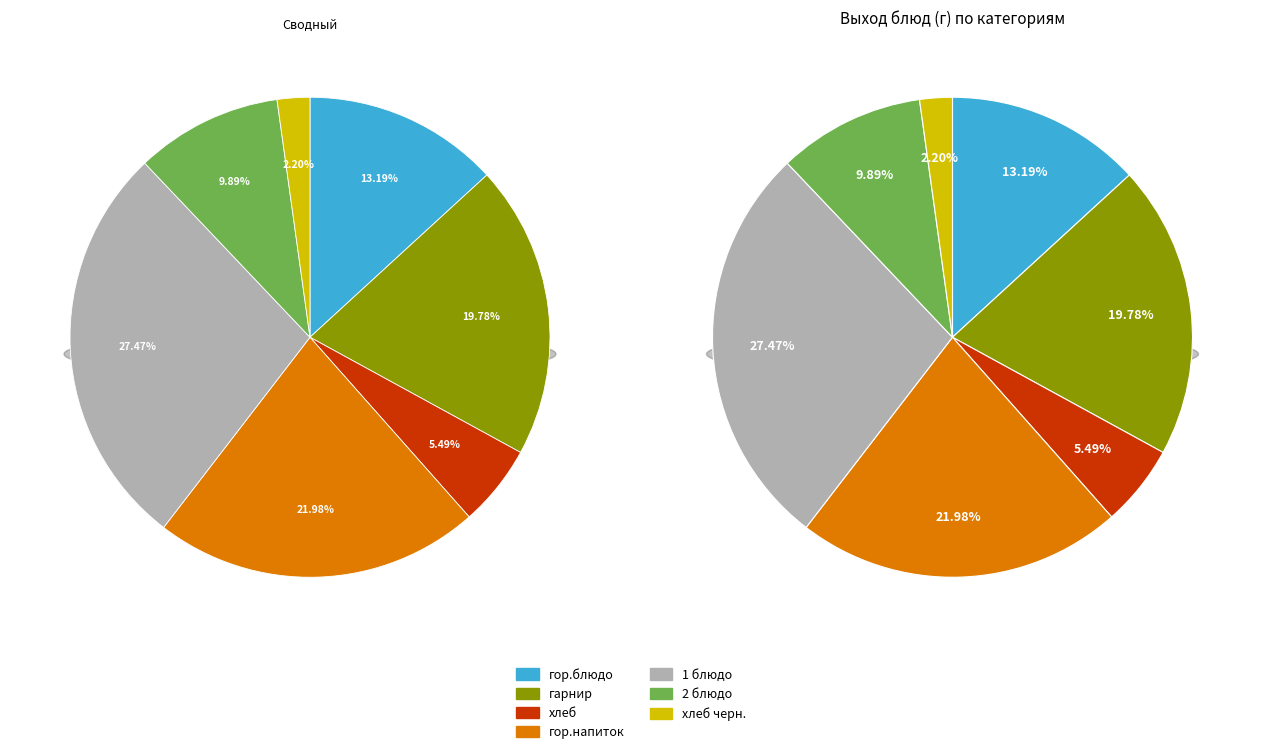

How many slices are in this pie chart?

7